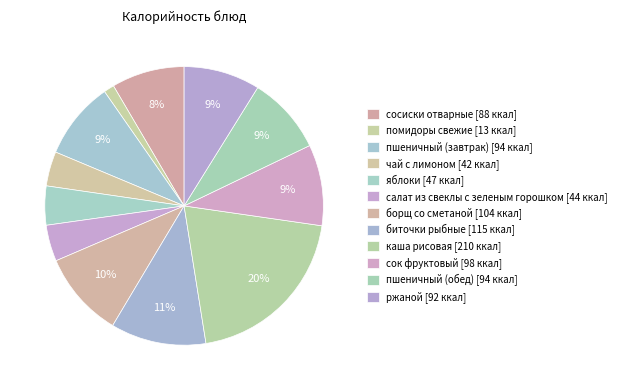

Is салат из свеклы с зеленым горошком the majority of the pie?

No